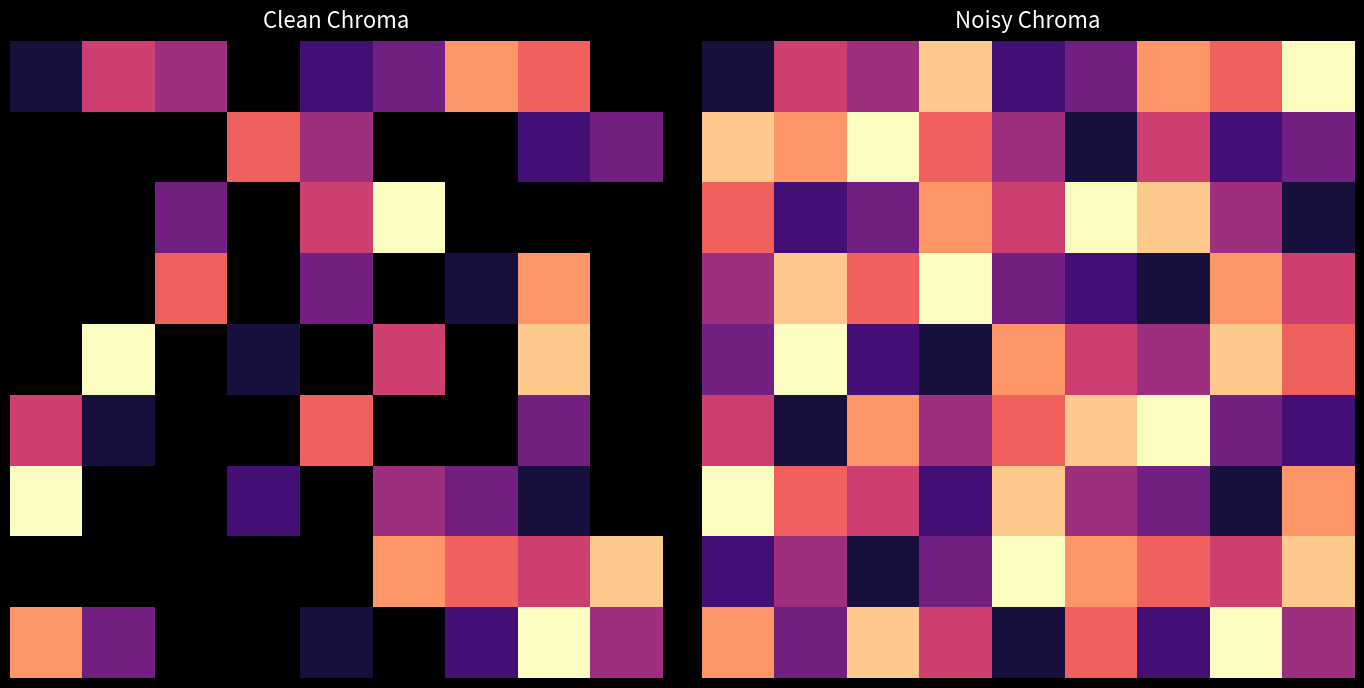

Which category has the highest value across all series?

8